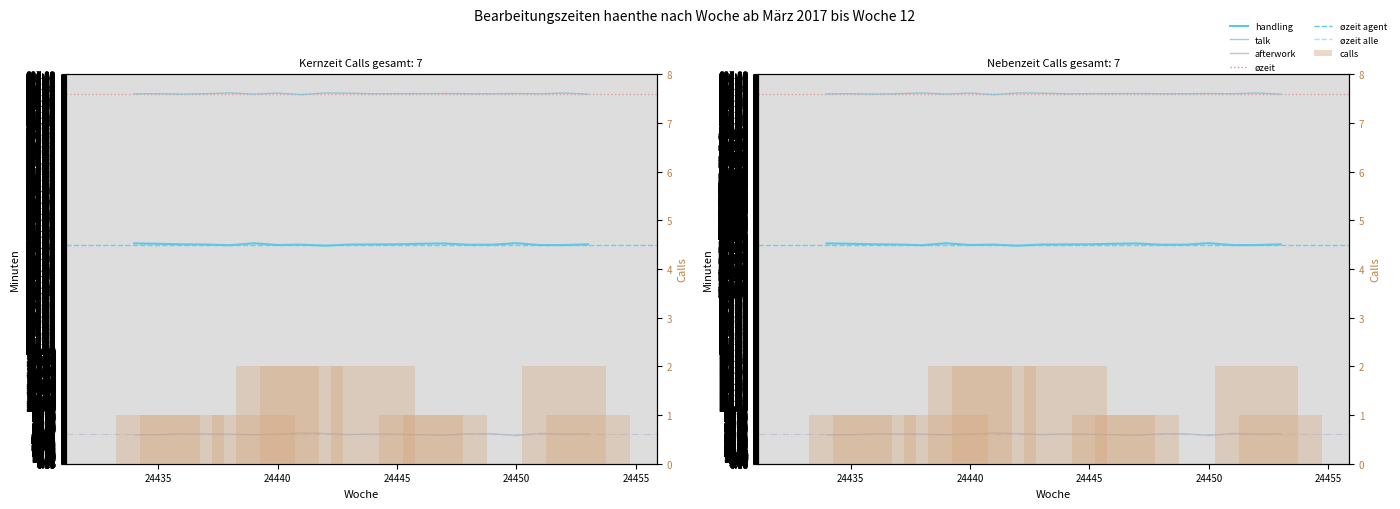

What is the spread (max minus min) of values at 24446?

652.1